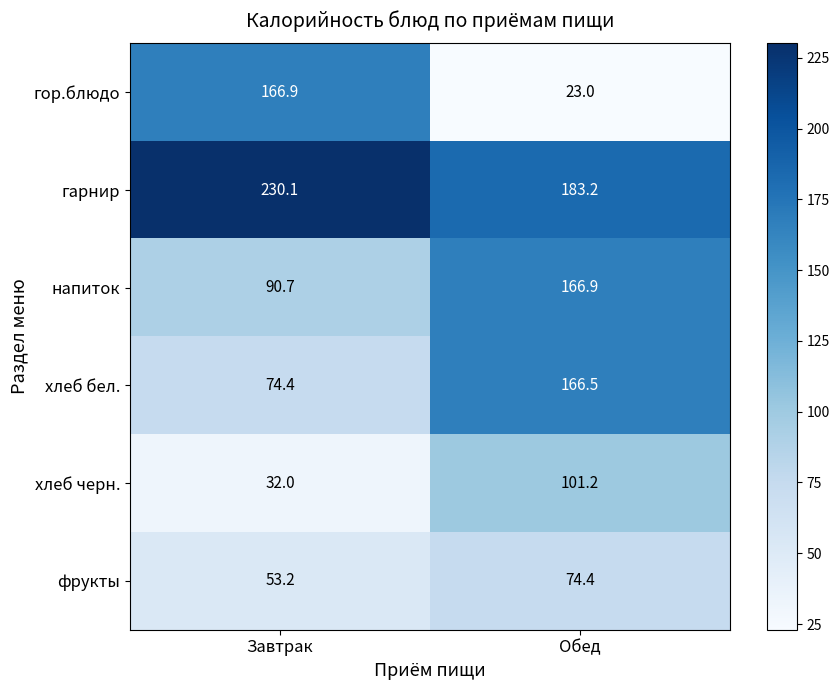

At Завтрак, list the series in order from largest to smallest.

гарнир, гор.блюдо, напиток, хлеб бел., фрукты, хлеб черн.